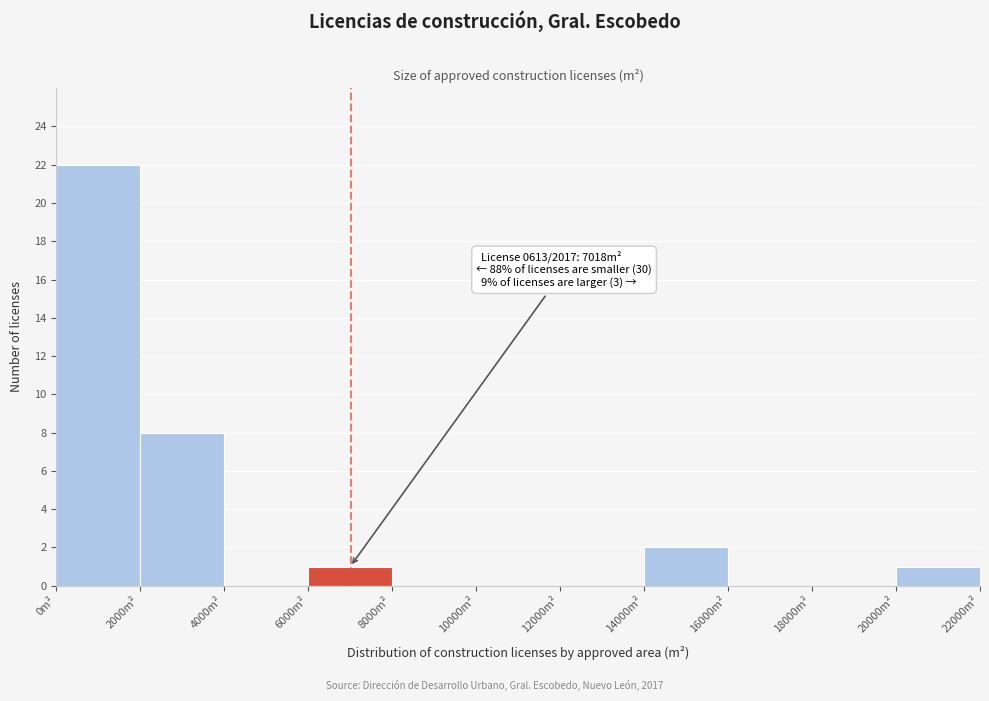

Over which range of the x-axis is the bar tallest?

0 to 2000